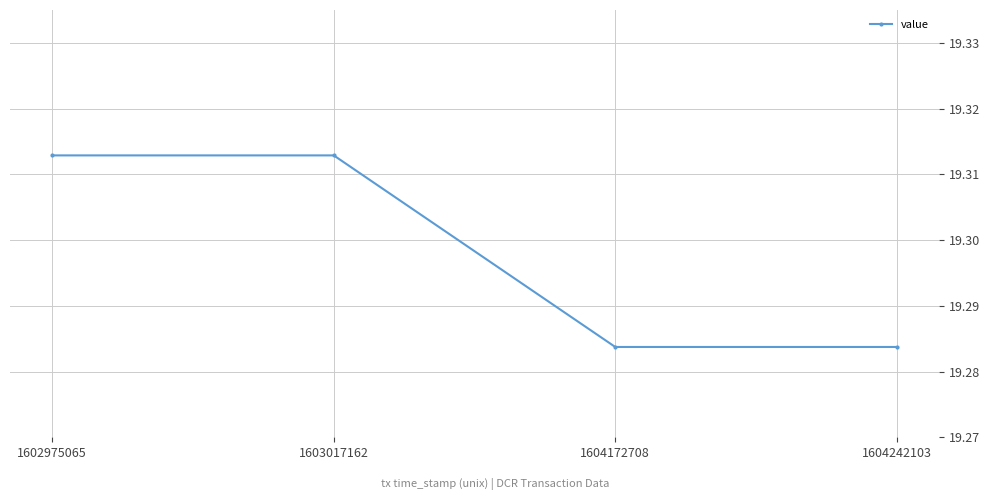

True or false: the data has more than 2 interior local peaks.

False